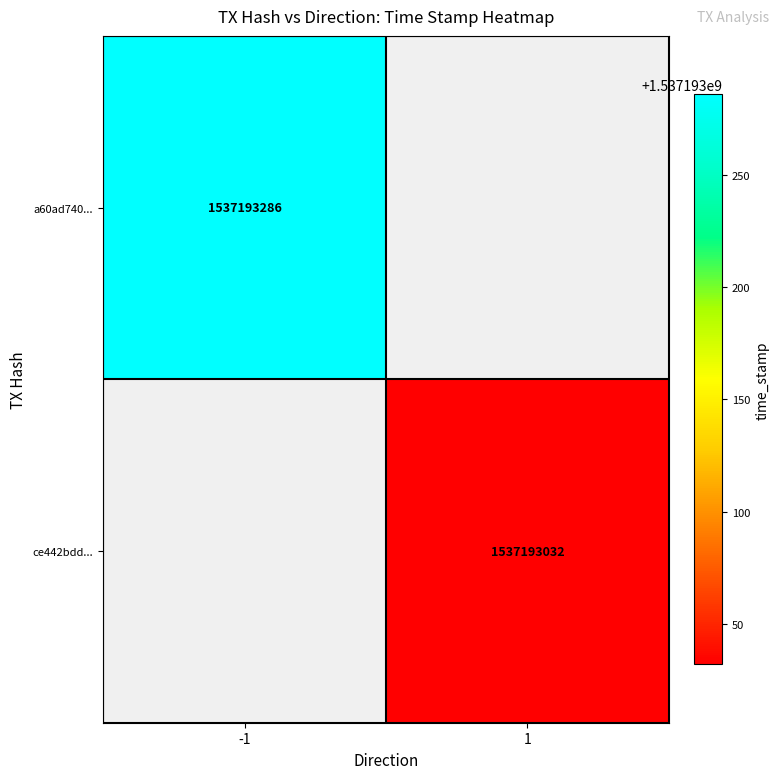

What is the average value of the ce442bdd8214379e6f1fded8265c548167b53cf series?

768596516